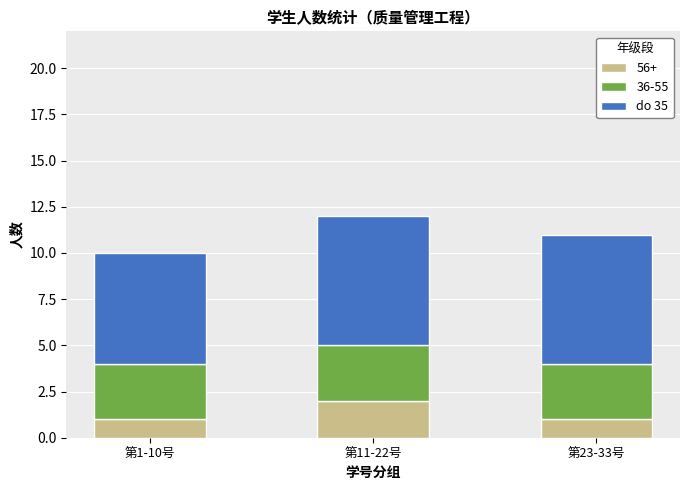

Reading left to right, transcribe the values for 56+.

1	2	1